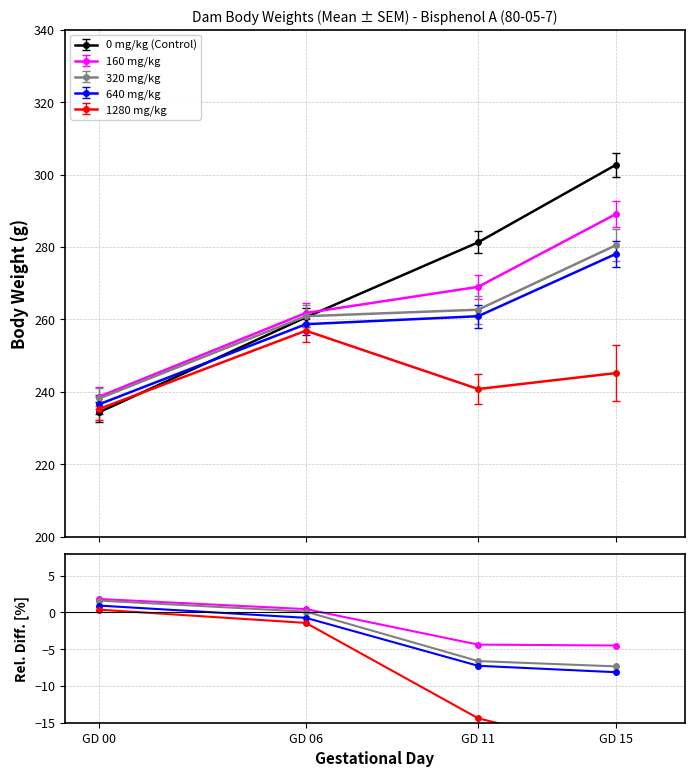

What is the average value of the 640 mg/kg series?

-3.8